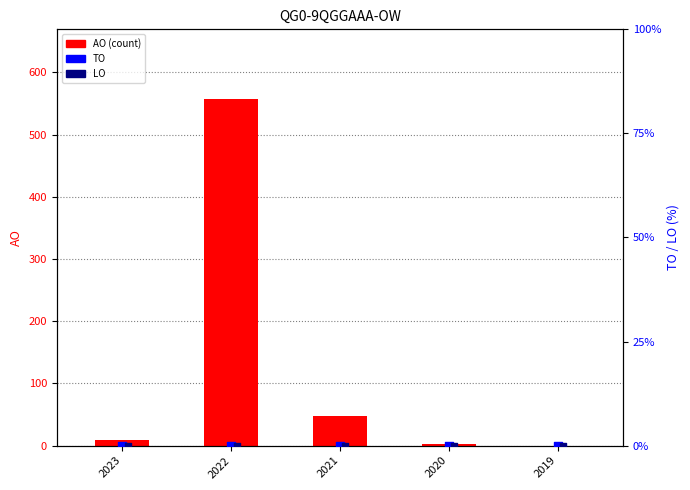

At which category is the sum across all series the highest?

2022